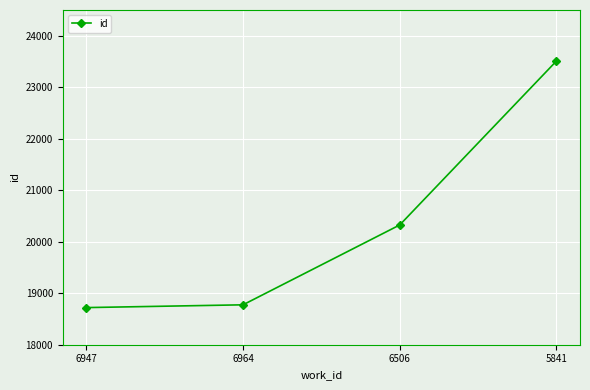

True or false: the data shows 5129 at 6964.

False